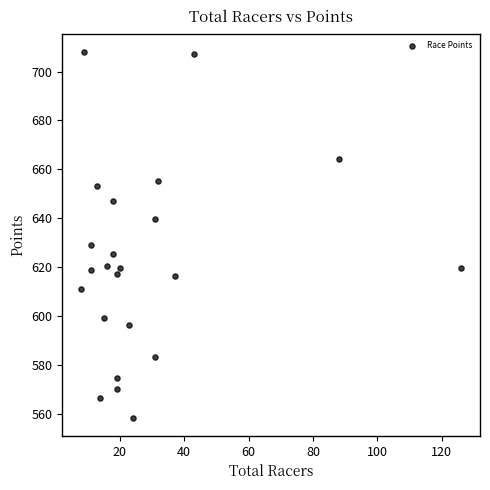

What Y value in the scatter plot is closest to 633?

629.2